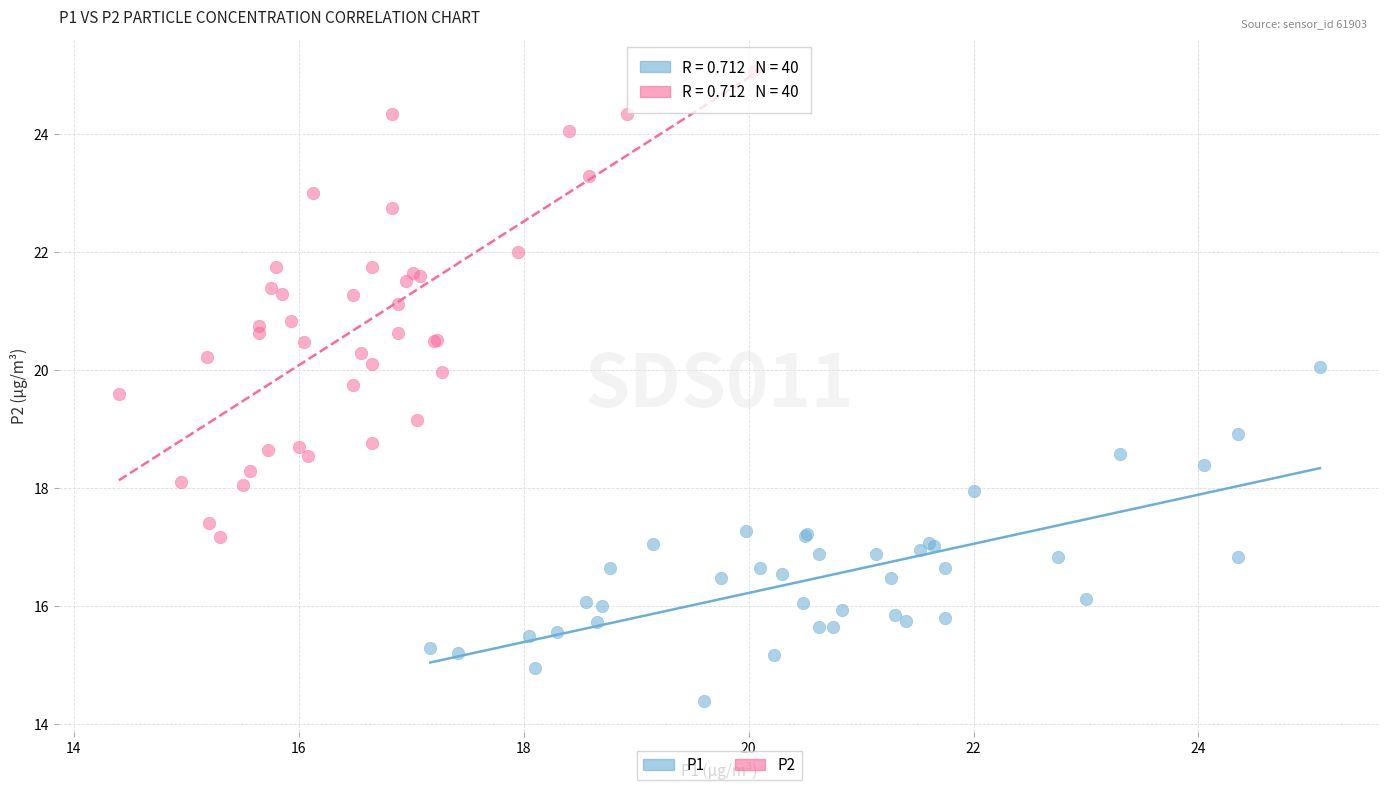

Which series contains the lowest Y value?

P1